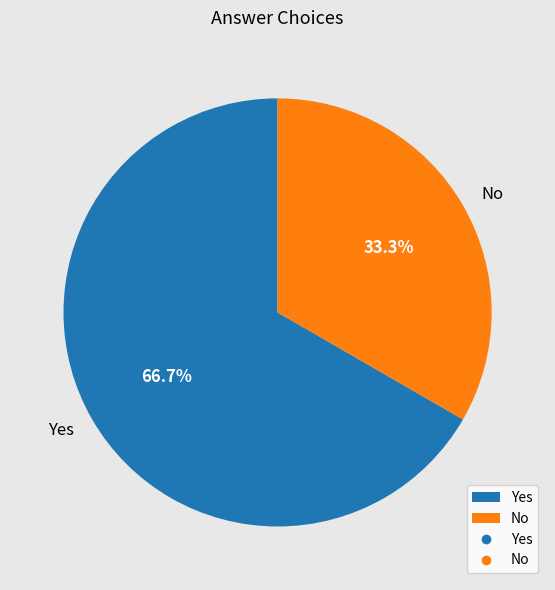

Which slice is the smallest?

No